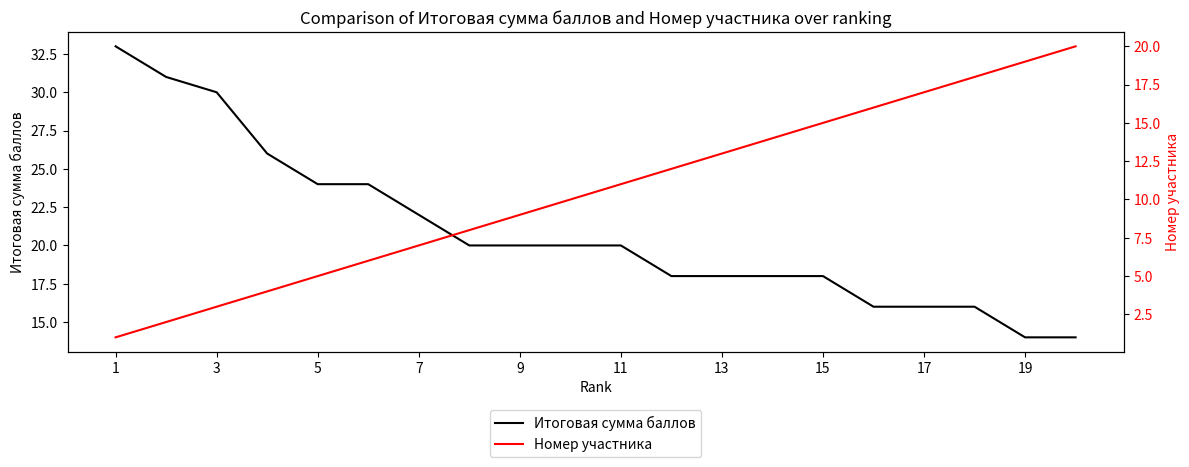

What is the difference between the maximum and minimum values in the Номер участника series?

19